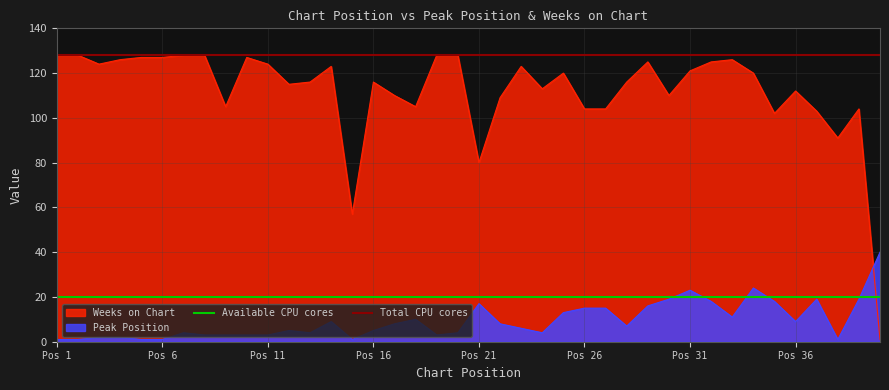

After their last crossing, which series has the higher values: Weeks on Chart or Peak Position?

Peak Position